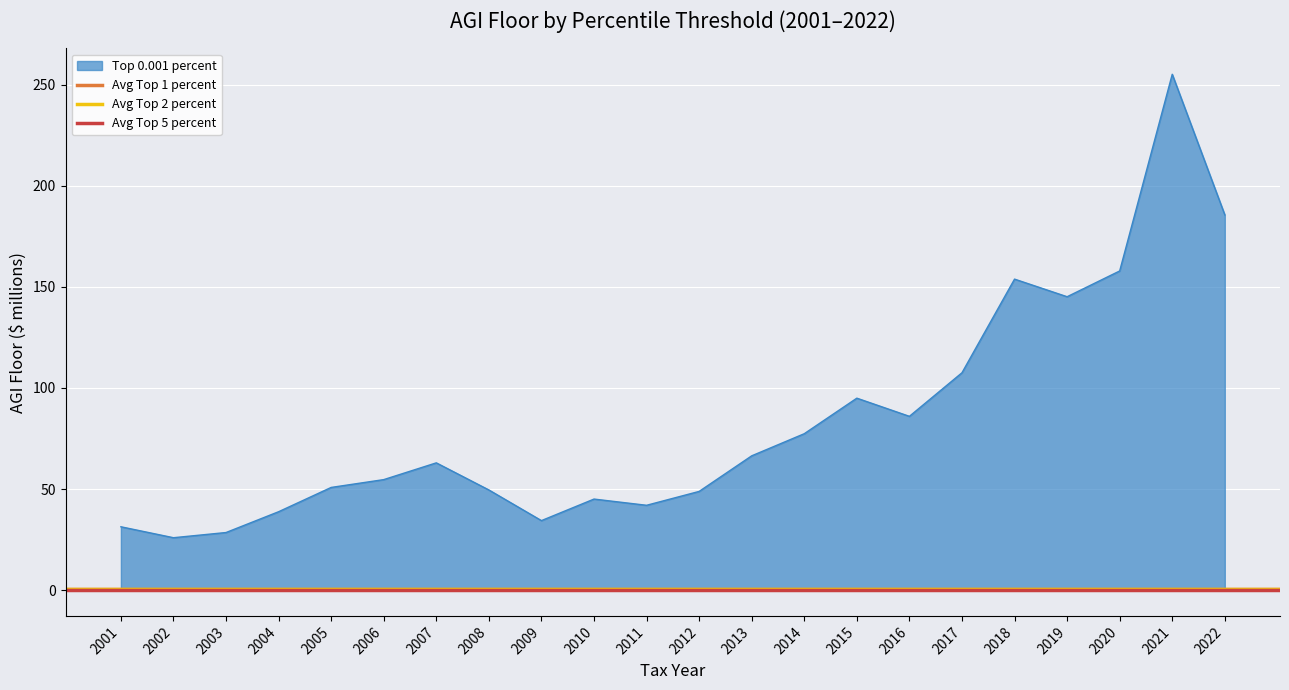

Which category has the highest value in the Top 0.001 percent series?

2021